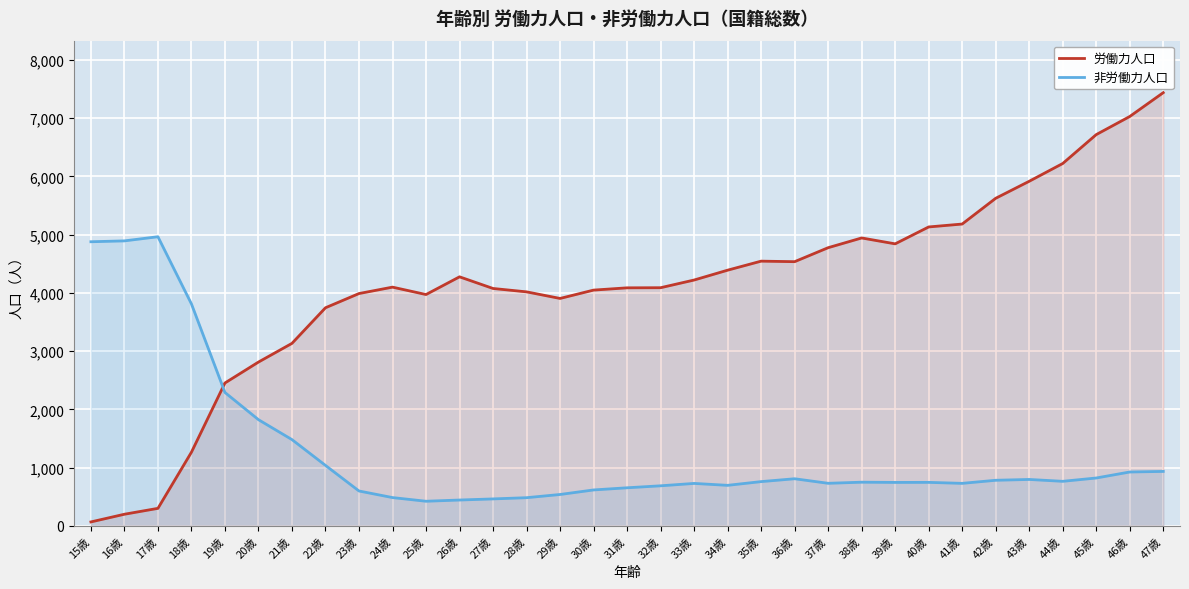

How many lines are shown in the chart?

2